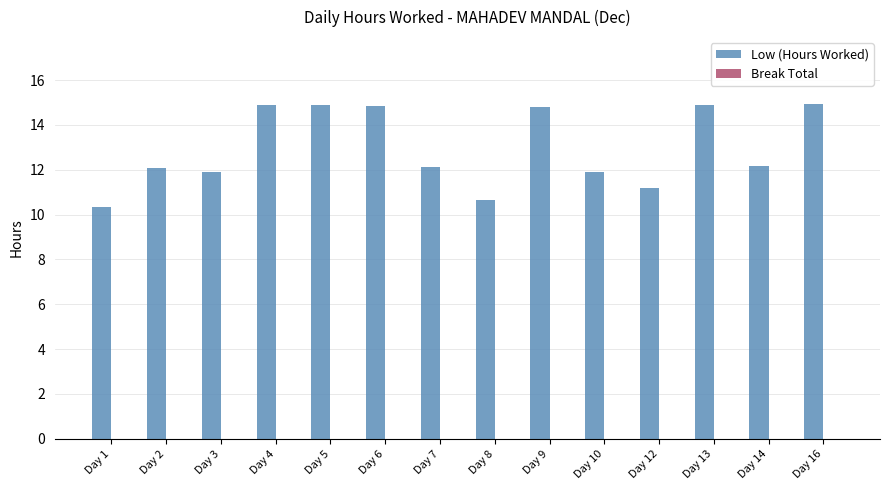

Approximately how many times larger is the value at Day 6 compared to Day 3?

1.2